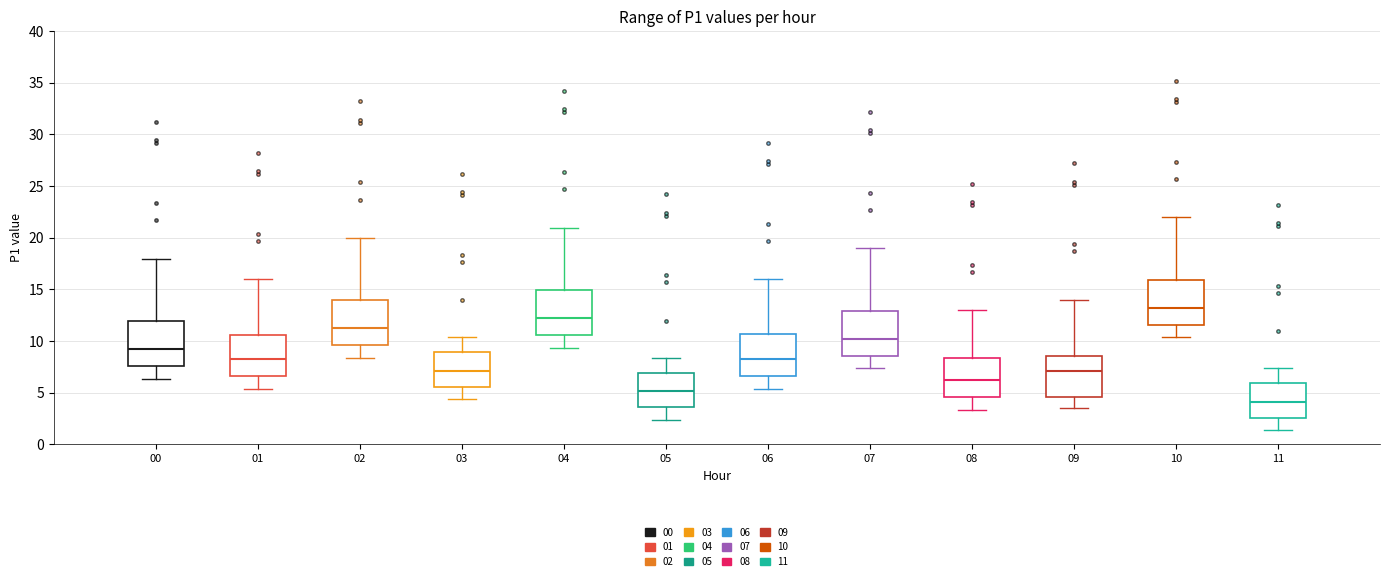

Which box's median line is the lowest?

11